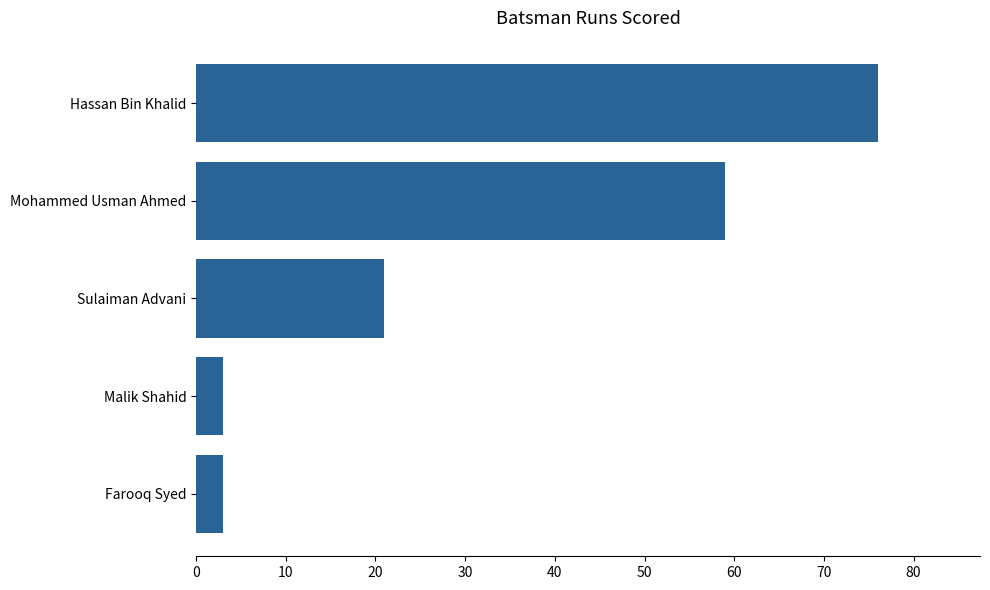

Reading bottom to top, list all the values displayed in this chart.

Farooq Syed=3	Malik Shahid=3	Sulaiman Advani=21	Mohammed Usman Ahmed=59	Hassan Bin Khalid=76